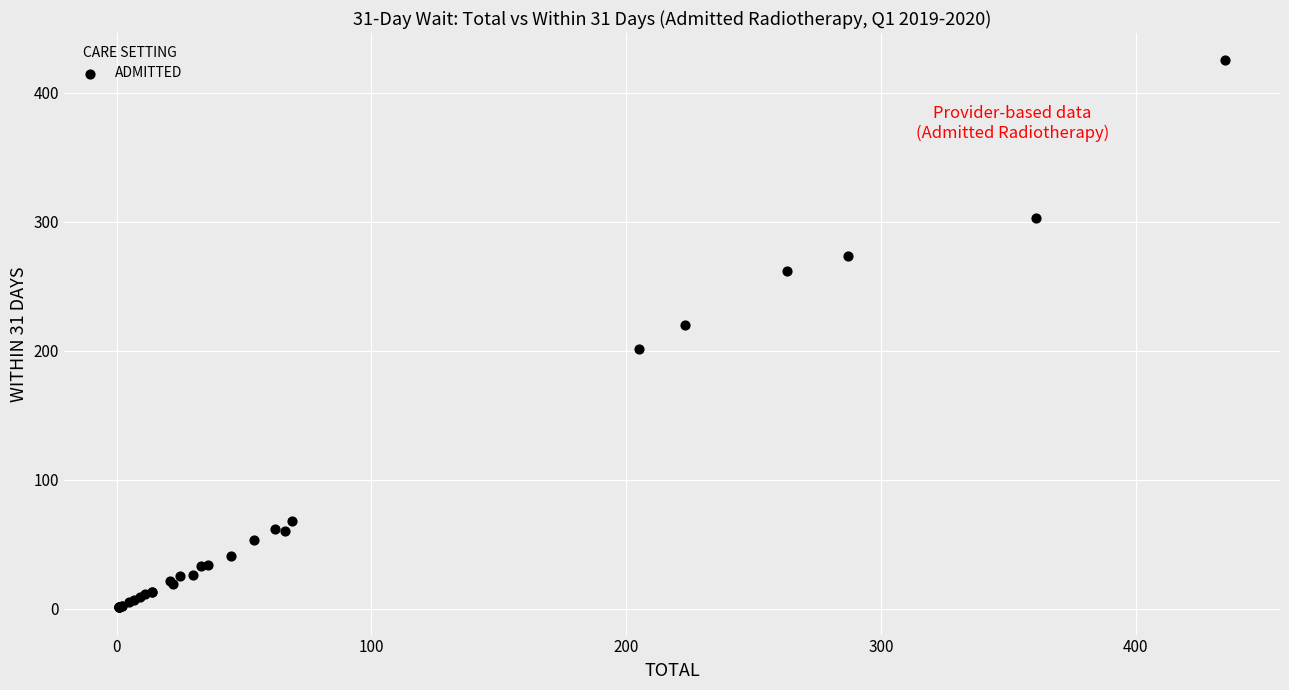

What Y value in the scatter plot is closest to 213?

220